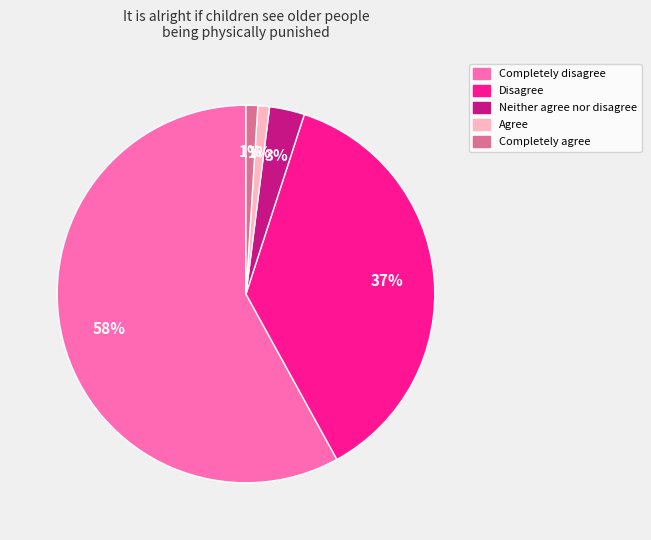

How many segments does this pie chart have?

5